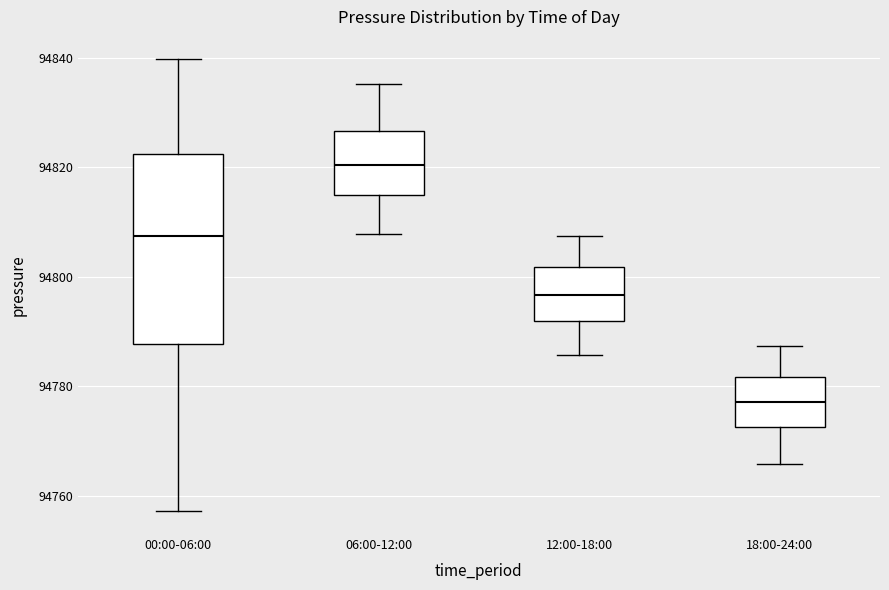

Where does the median line of the box for 18:00-24:00 sit on the y-axis? The values are not printed on the chart, so give them approximately, as read against the axis.

94778